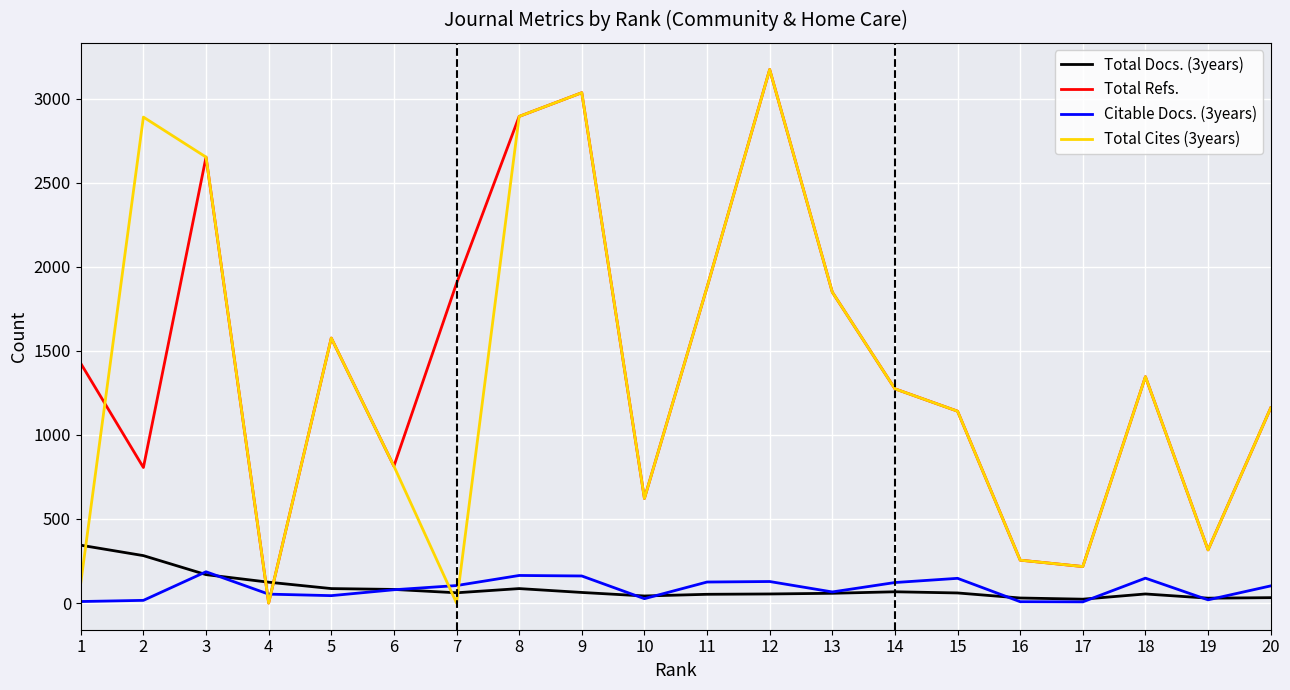

What value does the Citable Docs. (3years) series have at 18?

148